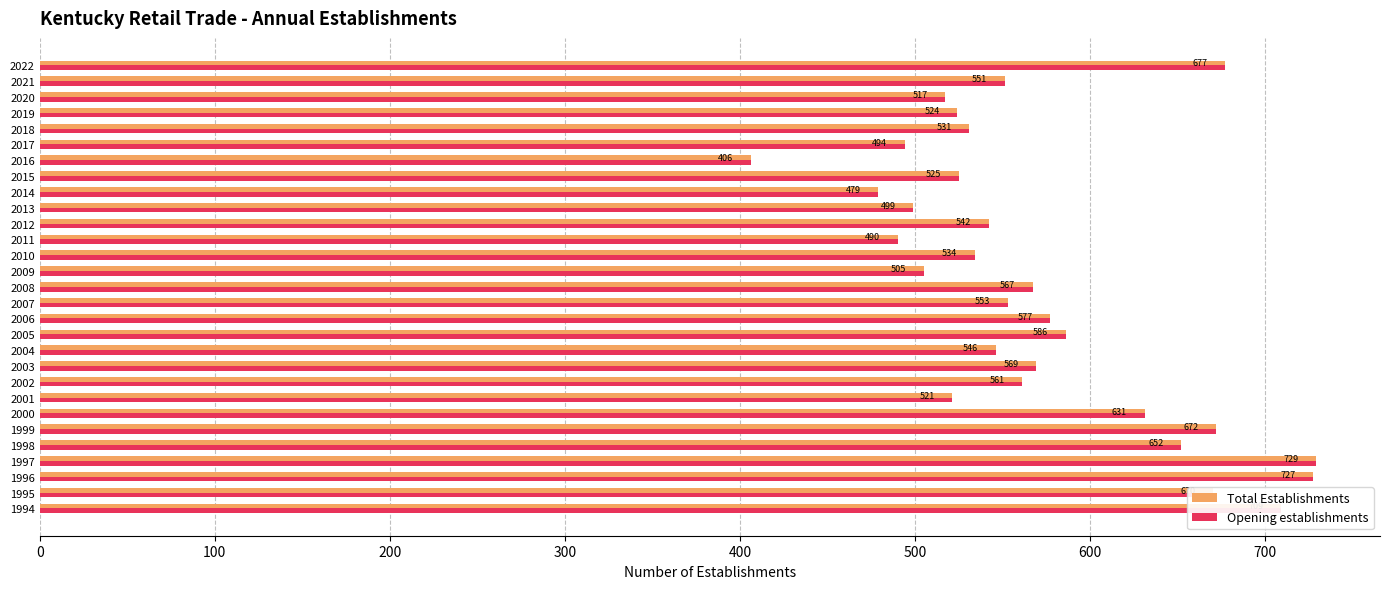

At which label is Total Establishments closest to 567?

2008